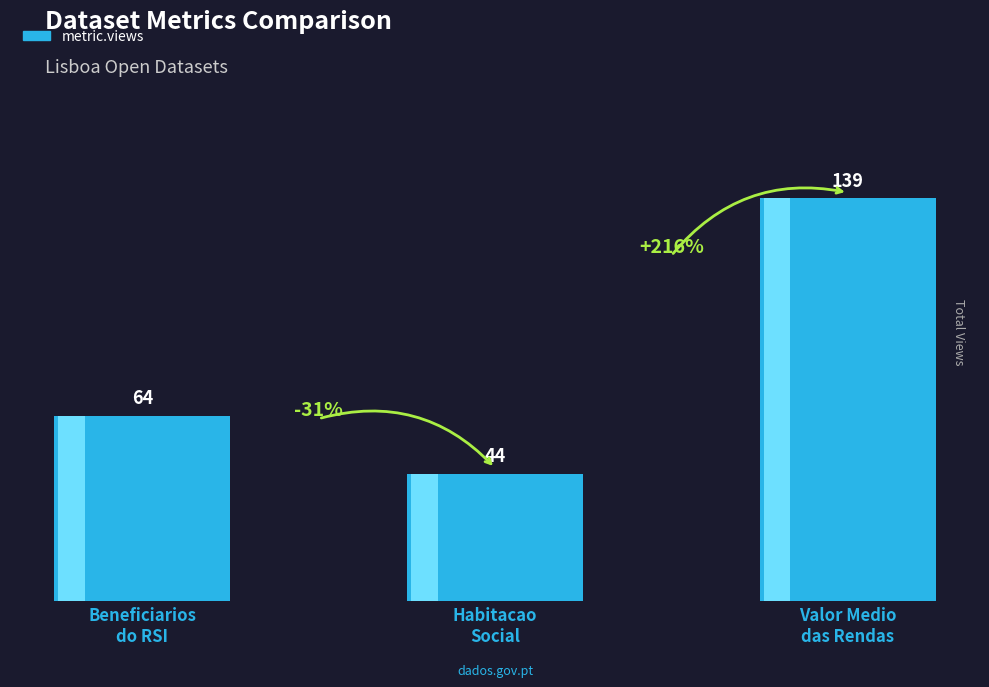

How many values exceed 64?

1